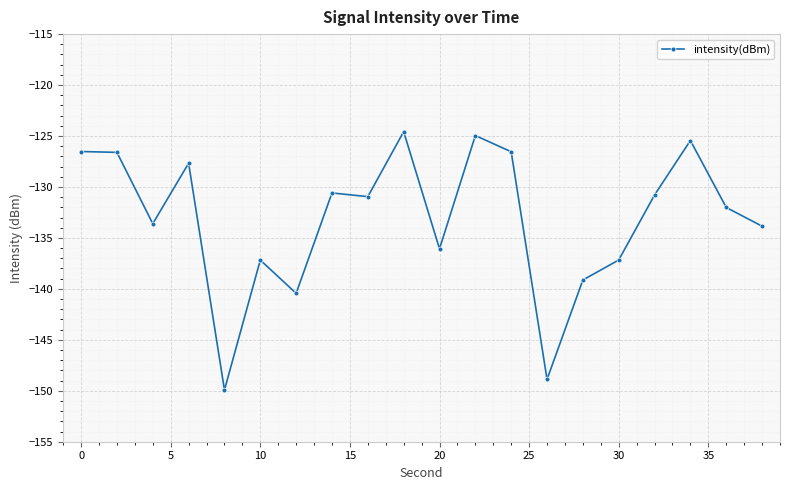

What is the difference between the second highest and second lowest values?

23.9